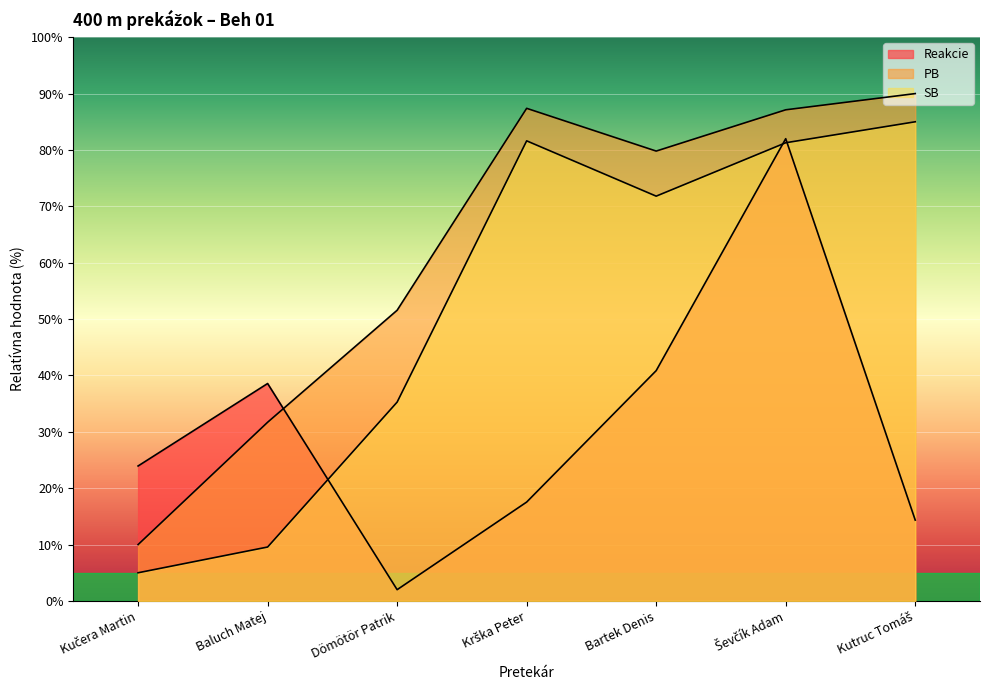

Which category has the highest value across all series?

Kutruc Tomáš